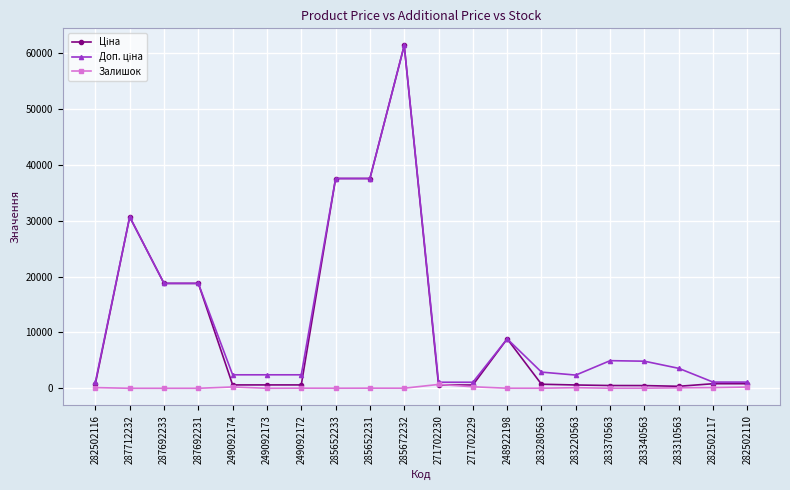

Does the chart have visible grid lines?

Yes